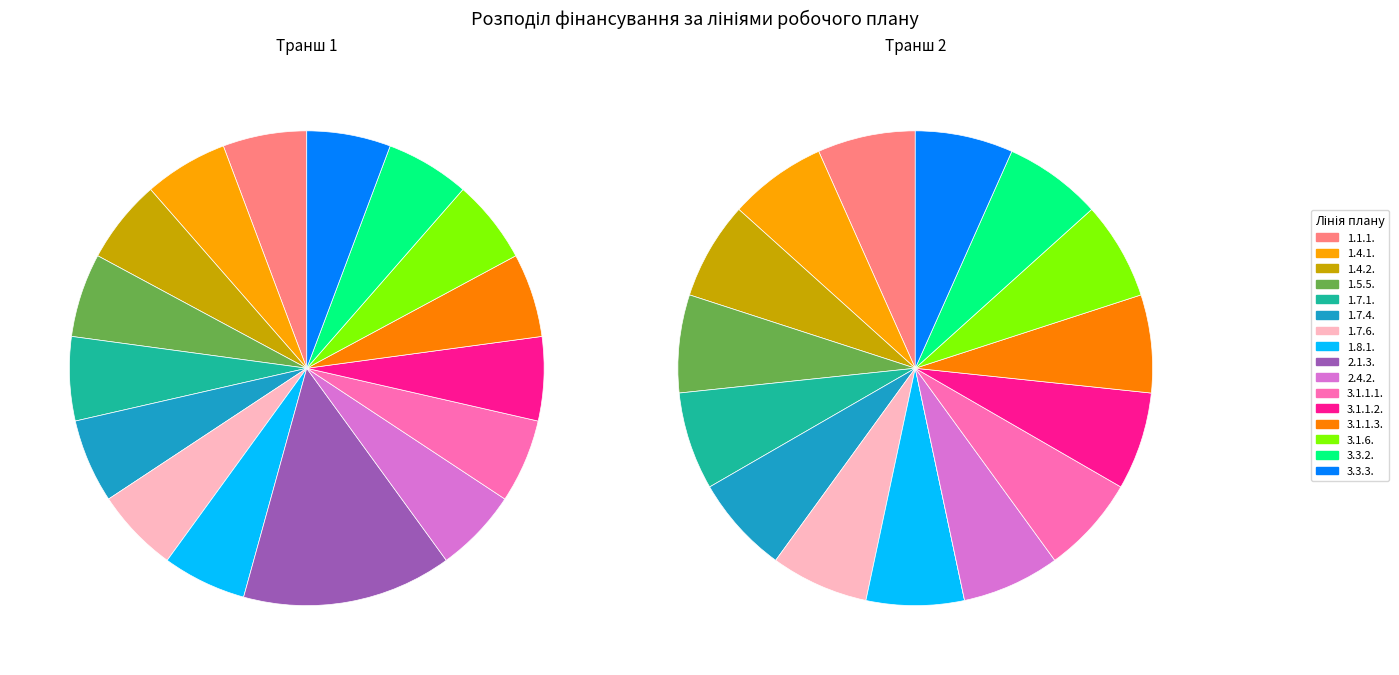

Does any single category account for the majority?

No